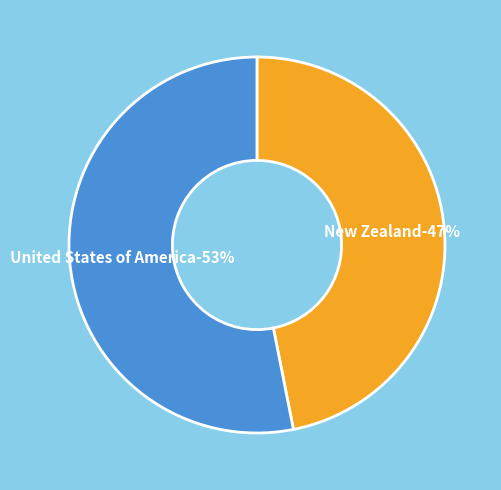

To the nearest percent, what is the difference between the New Zealand and United States of America slice percentages?

6%